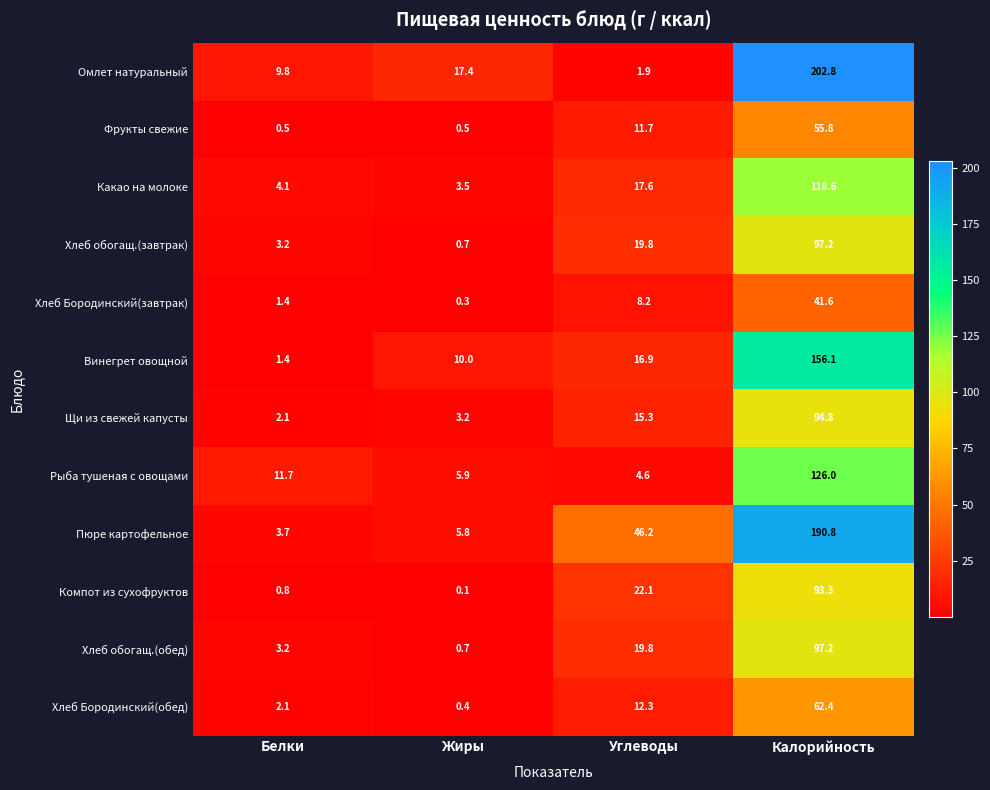

The value of Хлеб обогащ.(обед) at Белки is 3.2. True or false?

True